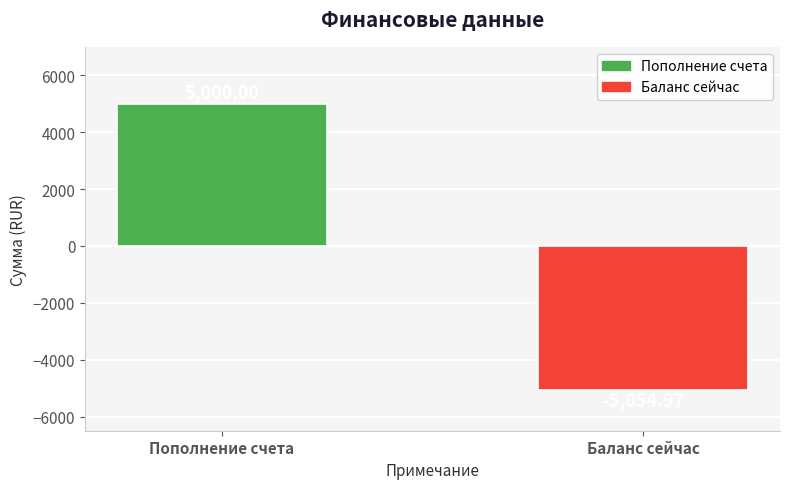

Rank the categories by value from lowest to highest.

Баланс сейчас, Пополнение счета